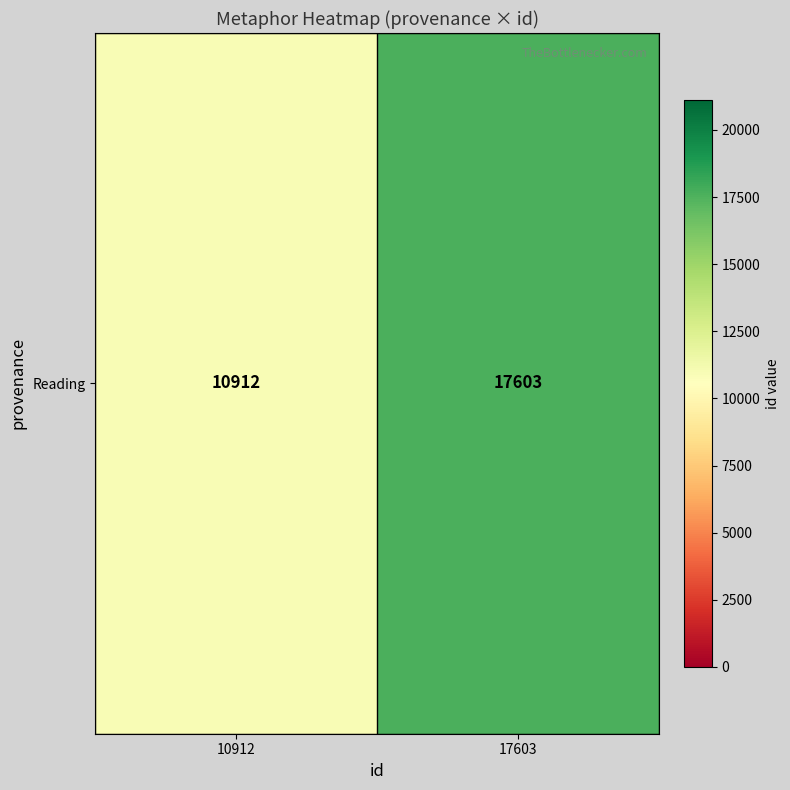

Reading left to right, extract all data points from this chart.

10912	17603